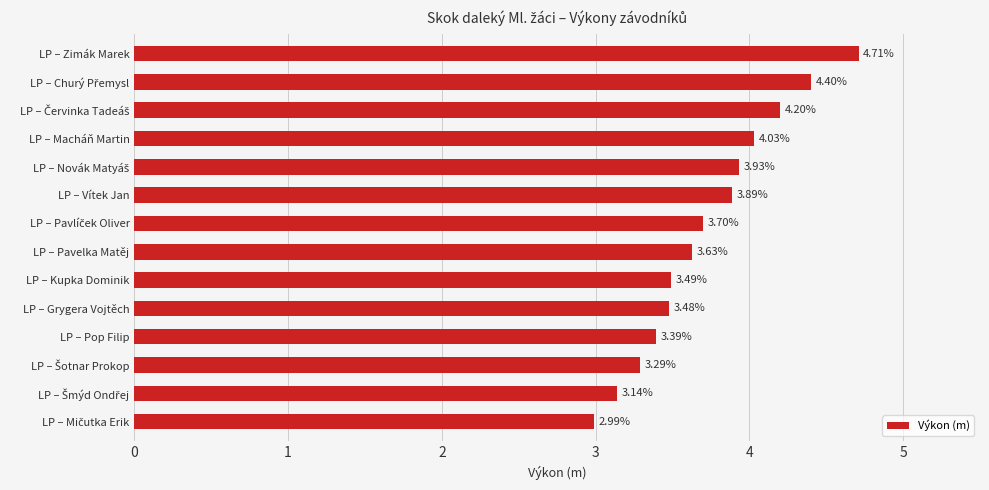

What is the average value?

3.7